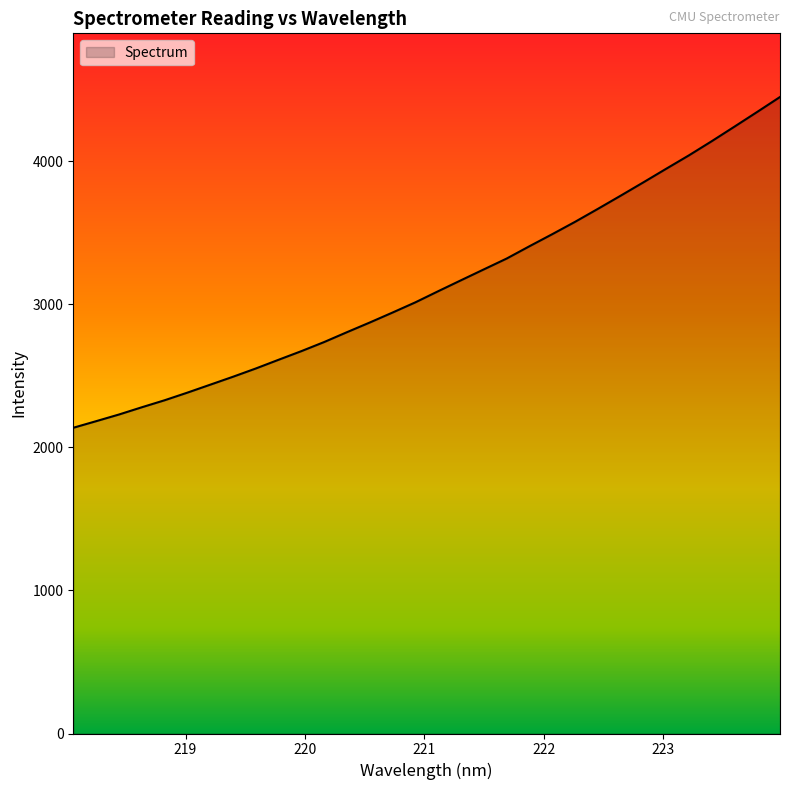

What is the greatest value displayed?

4448.5